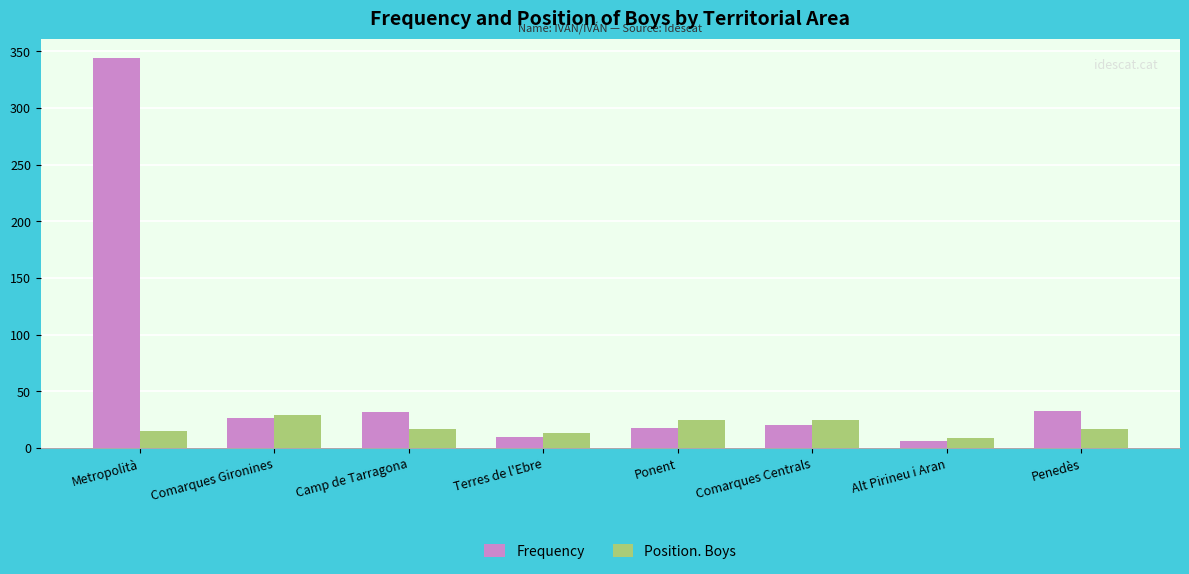

Which series has the largest range (max minus min)?

Frequency